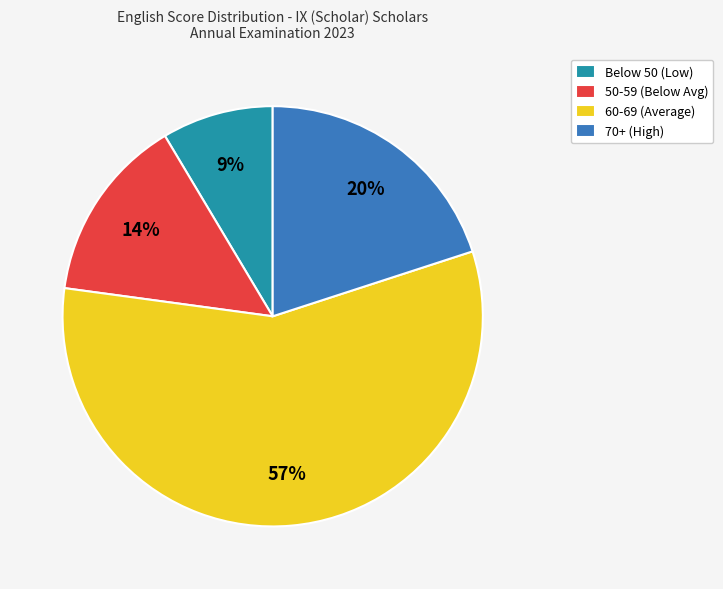

How many slices are in this pie chart?

4